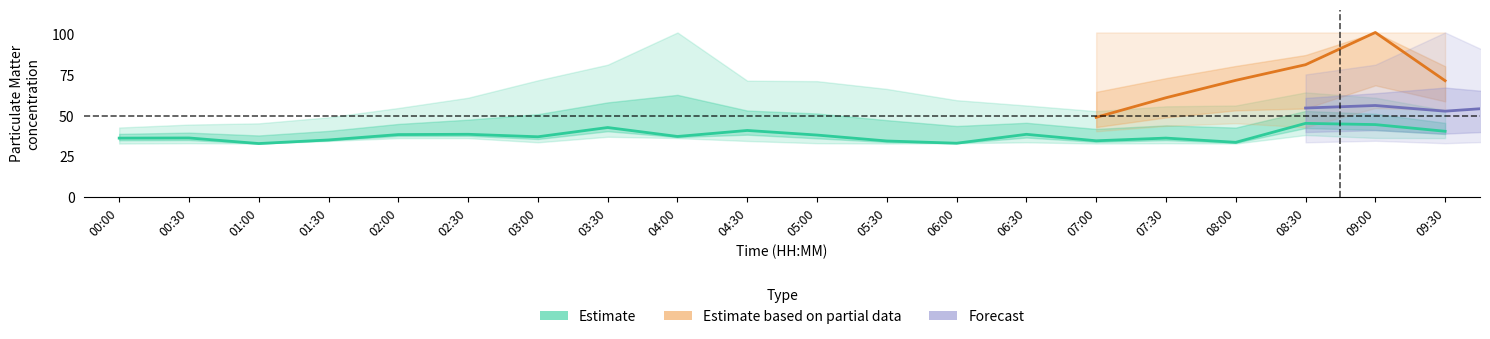

What is the sum of the P1_lower values at 09:00 and 09:30?

72.5